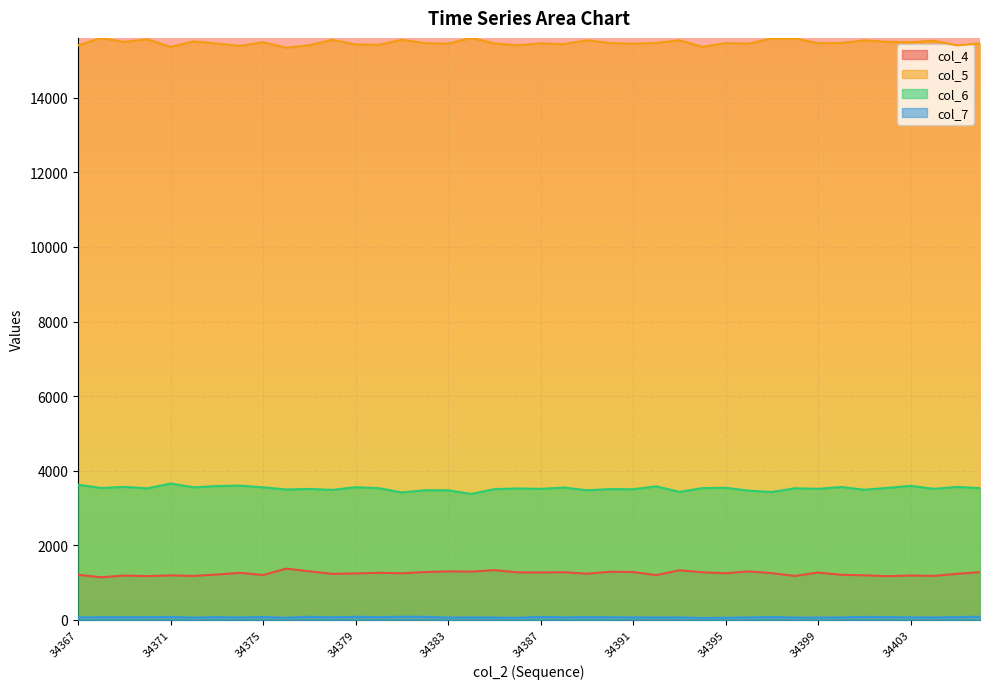

True or false: col_5 and col_7 cross at least once.

False